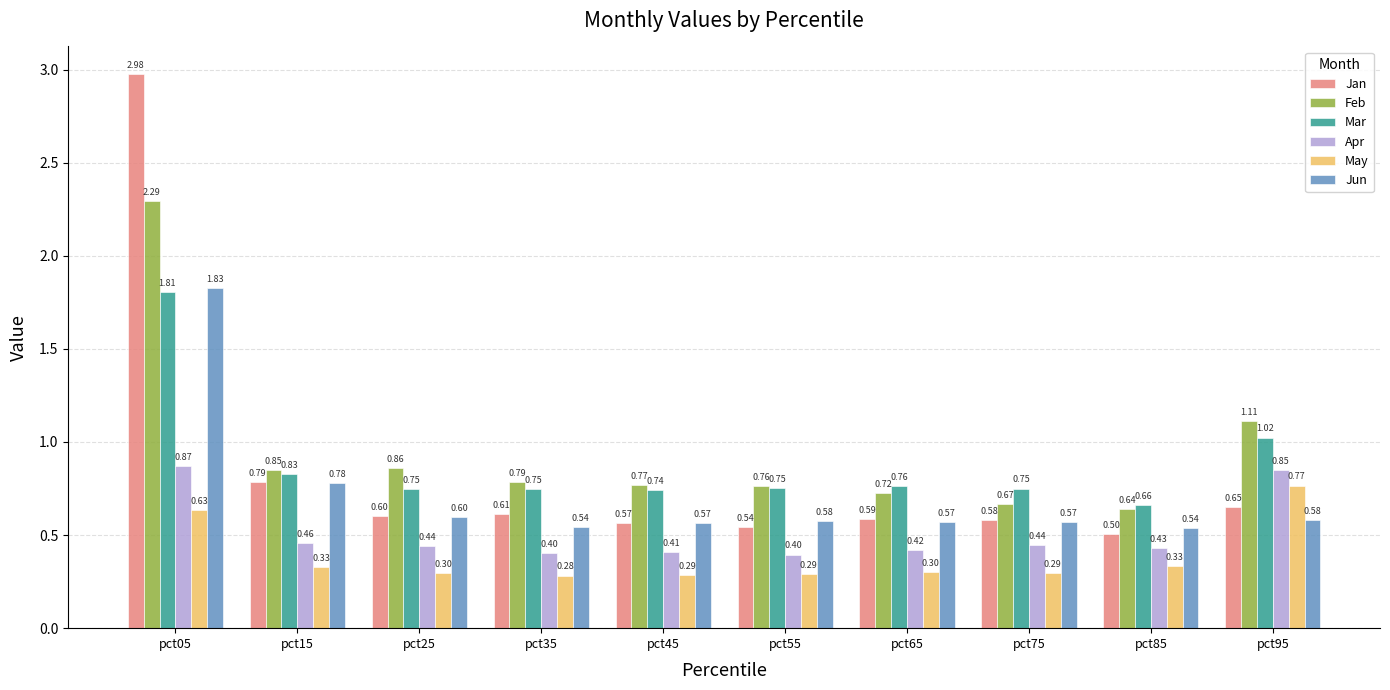

Which series has the largest range (max minus min)?

Jan